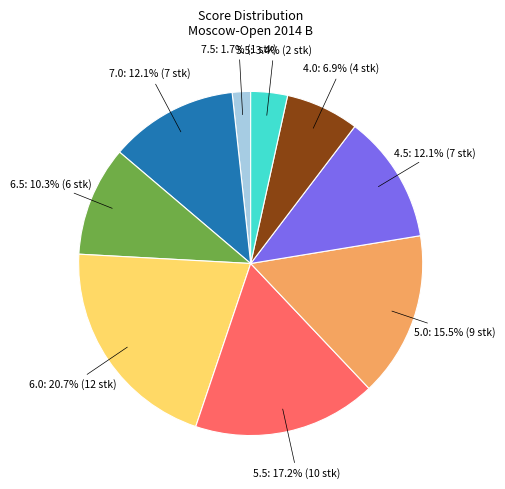

Which slice is the largest?

6.0